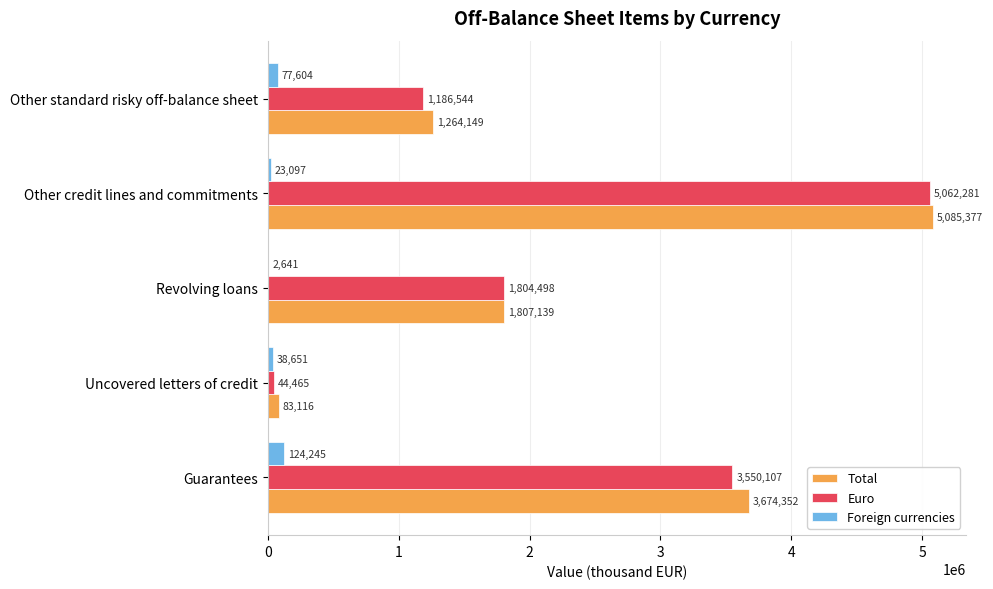

At which category does the chart reach its peak across all series?

Other credit lines and commitments